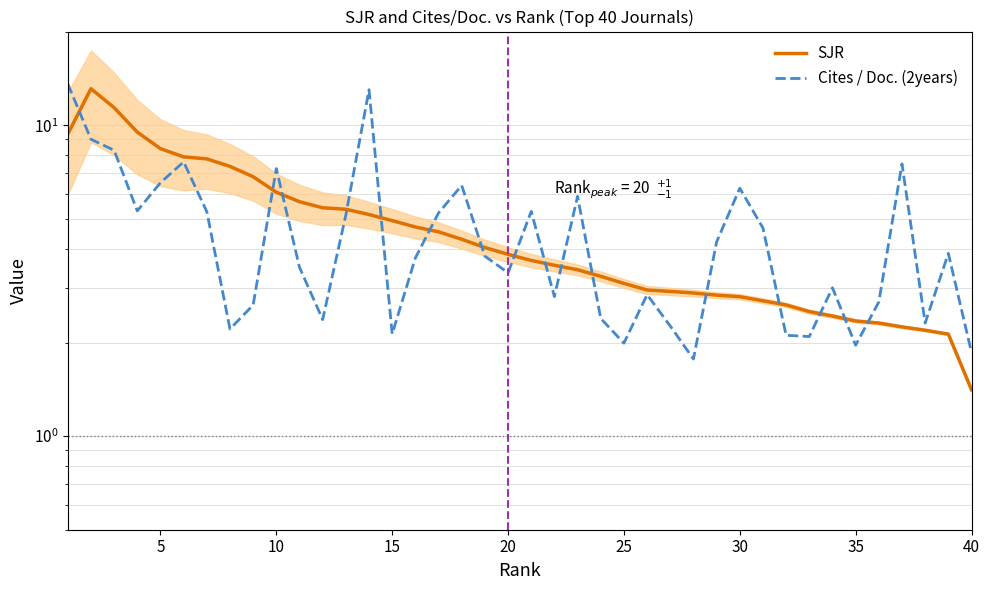

At how many categories does at least one series exceed 6?

14